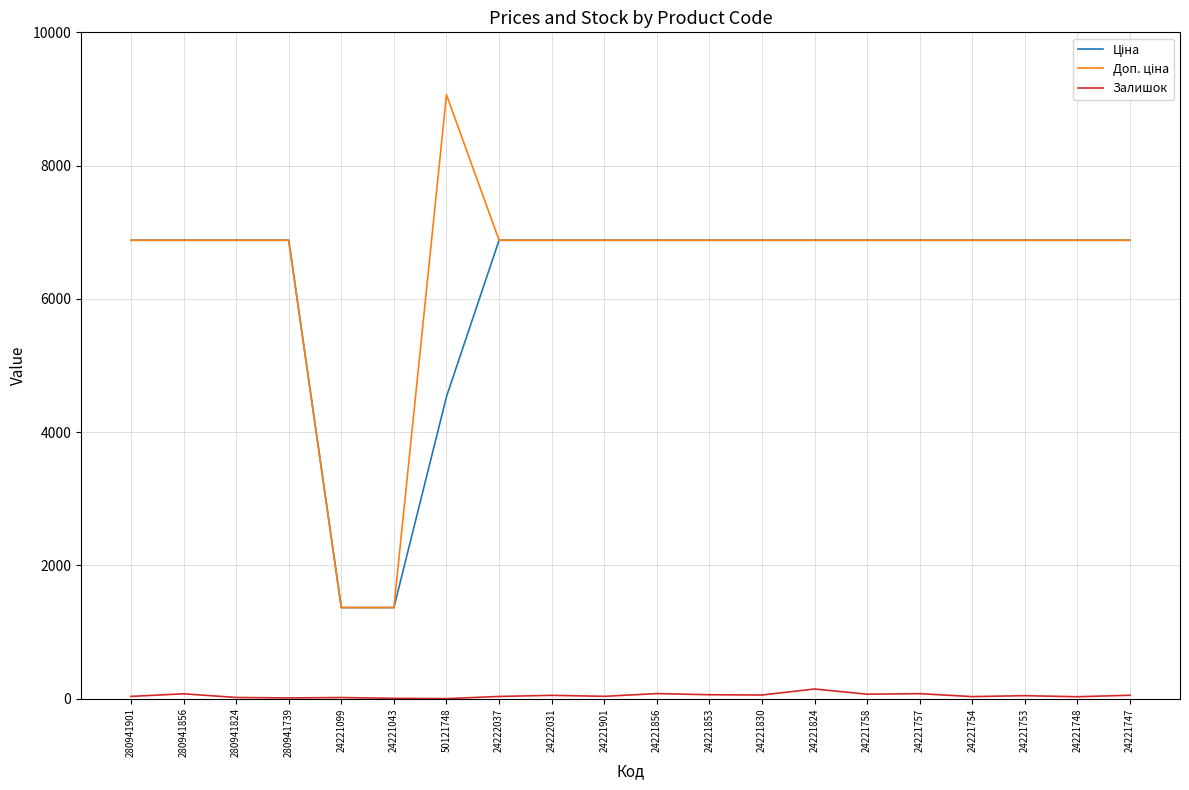

Which label corresponds to the largest value in the chart?

50121748